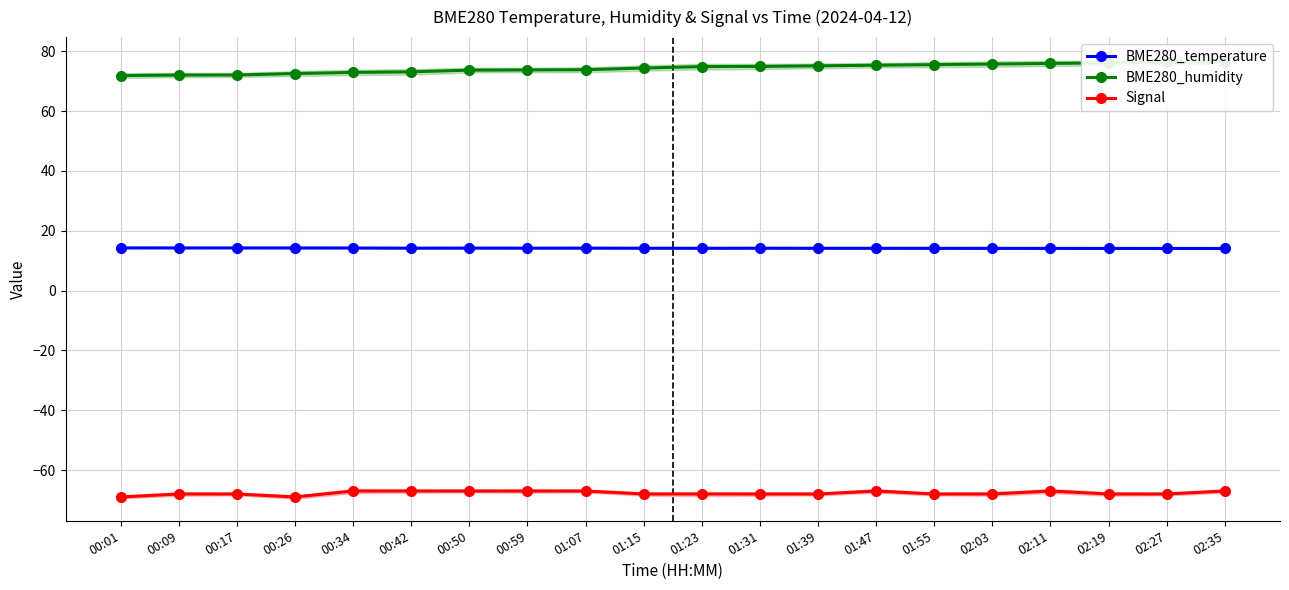

How many series are shown in this chart?

3